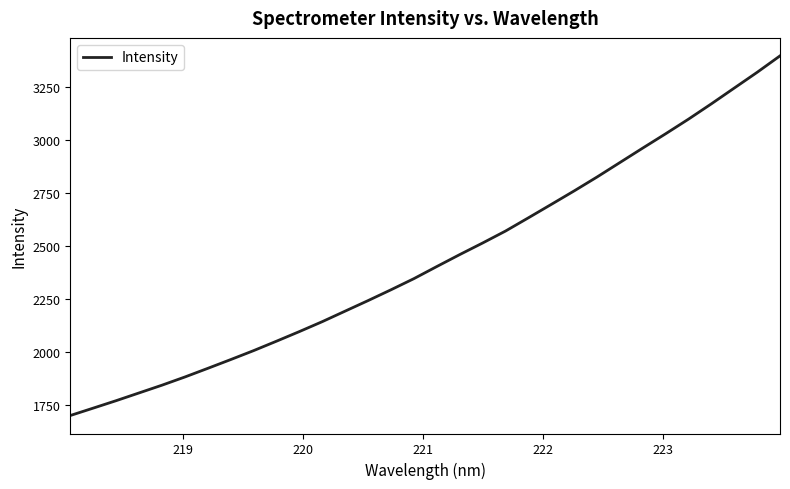

How many lines are shown in the chart?

1